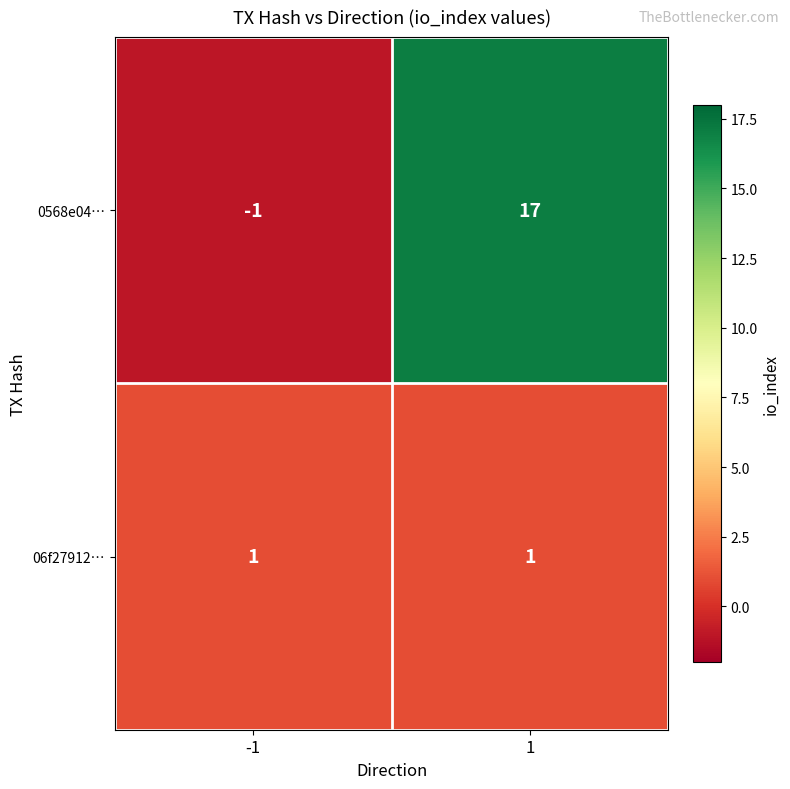

What is the difference between the highest and lowest values at 1?

16